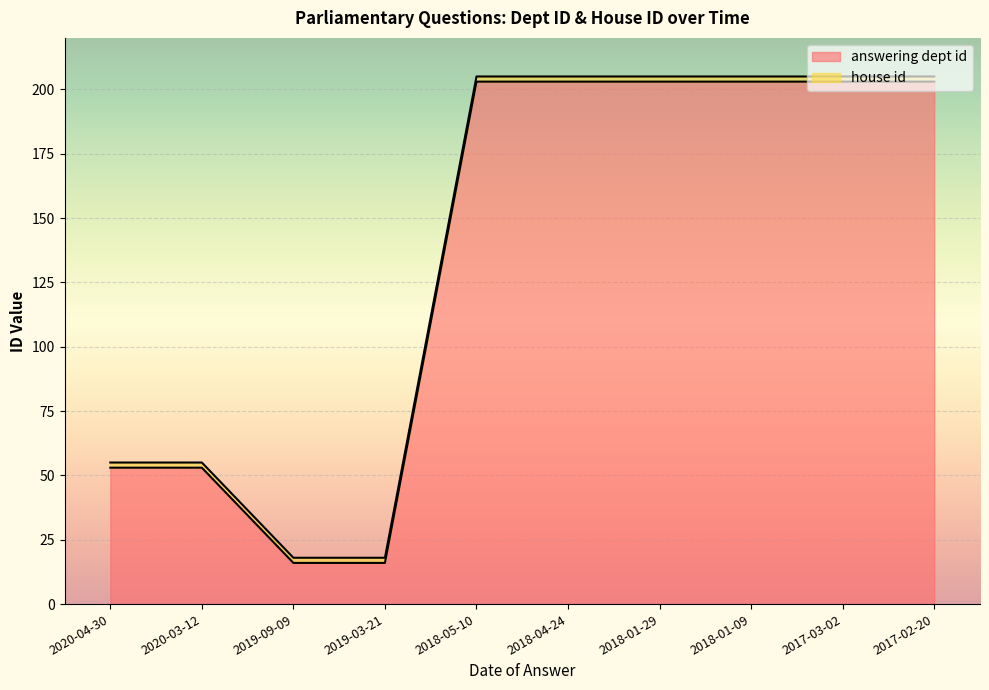

Which category has the highest value across all series?

2018-05-10